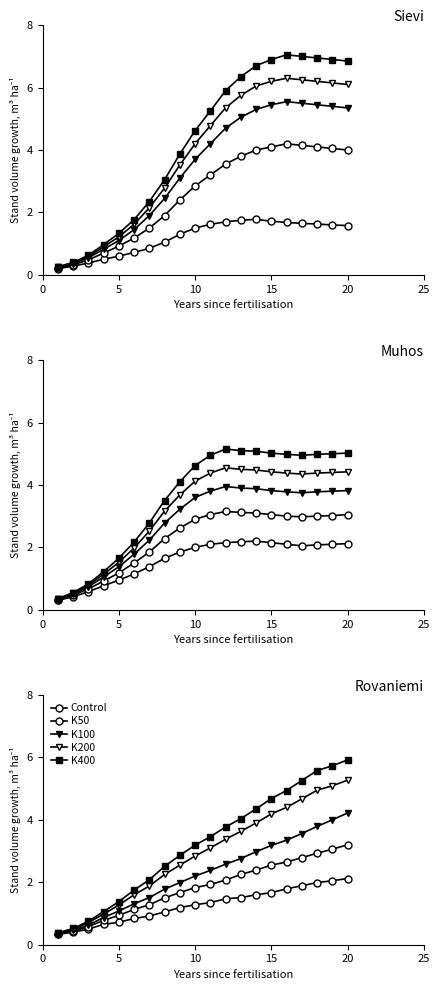

True or false: K400 has a value of 2.1 at 20.

False